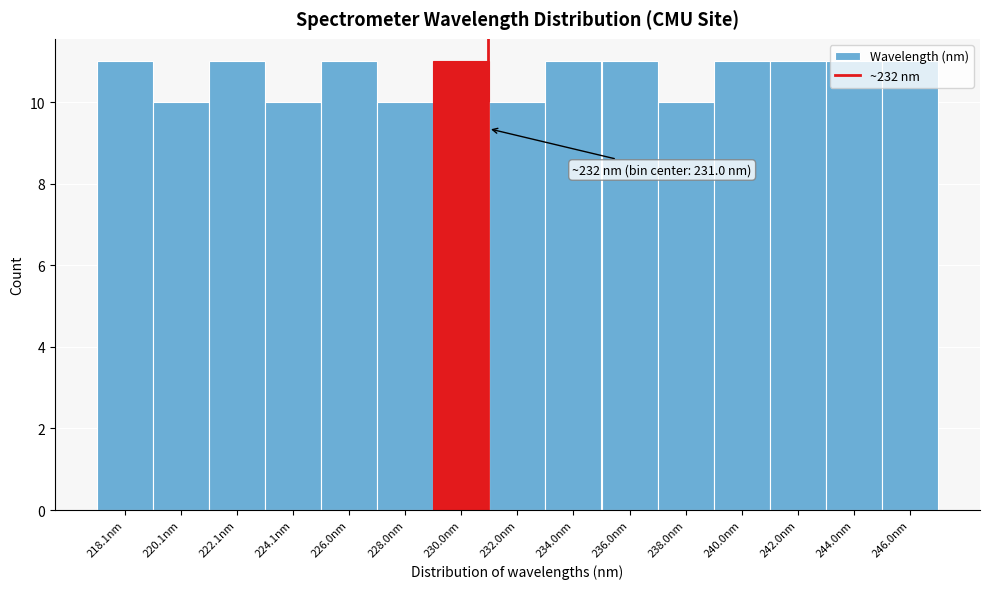

True or false: the data shows 6 at 232.0nm.

False